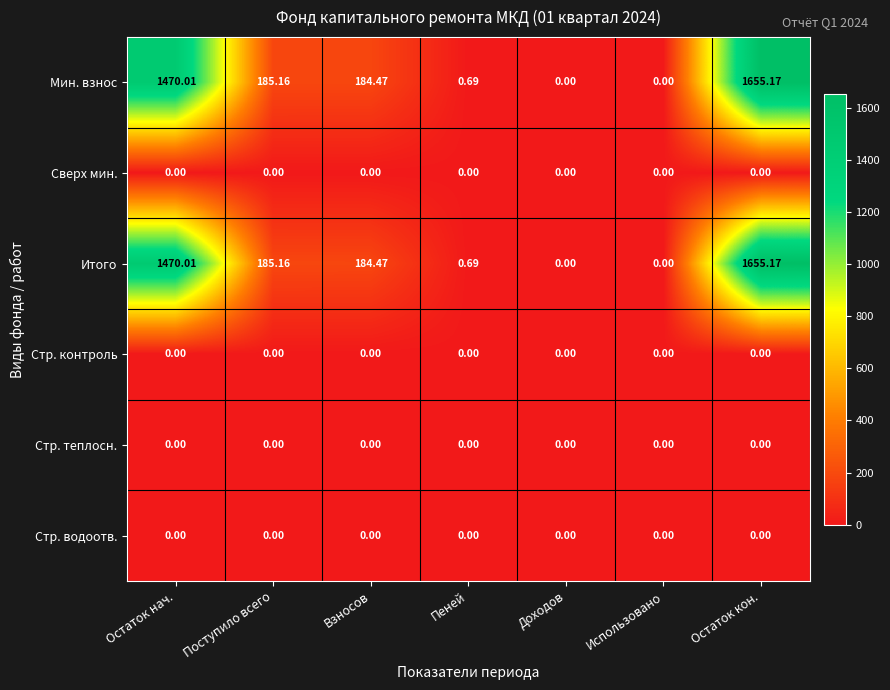

What is the total value across all series at Остаток кон.?

3310.3